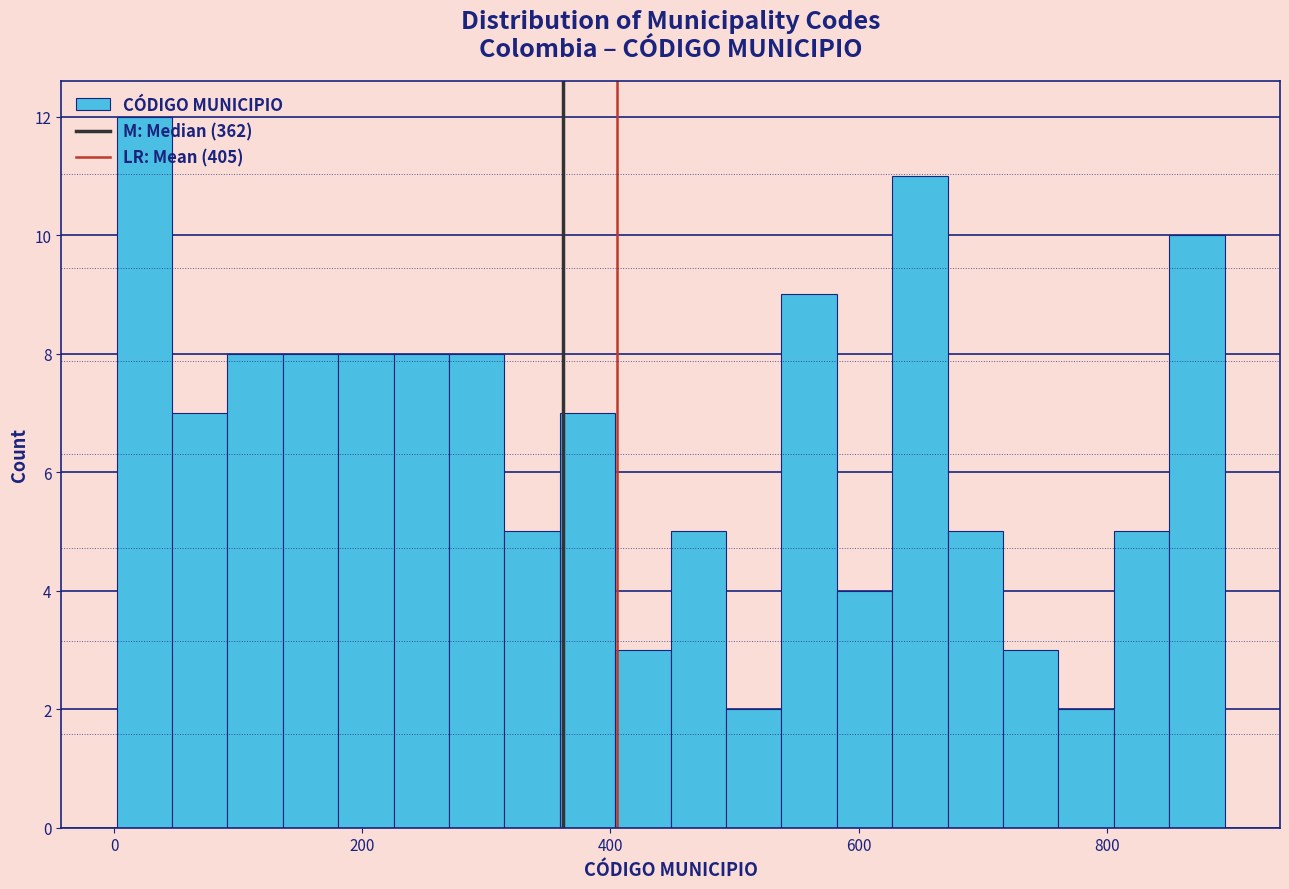

Around what value on the x-axis is the tallest bar? Give the approximate position of its centre, as read against the axis.

20